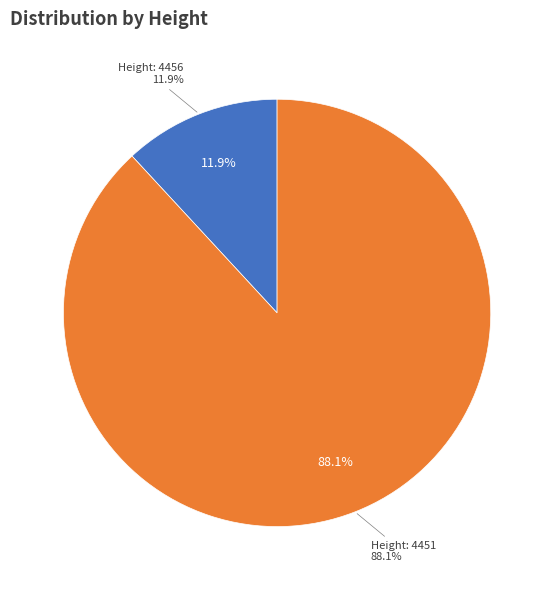

What is the total percentage of 4456 and 4451?

100.0%